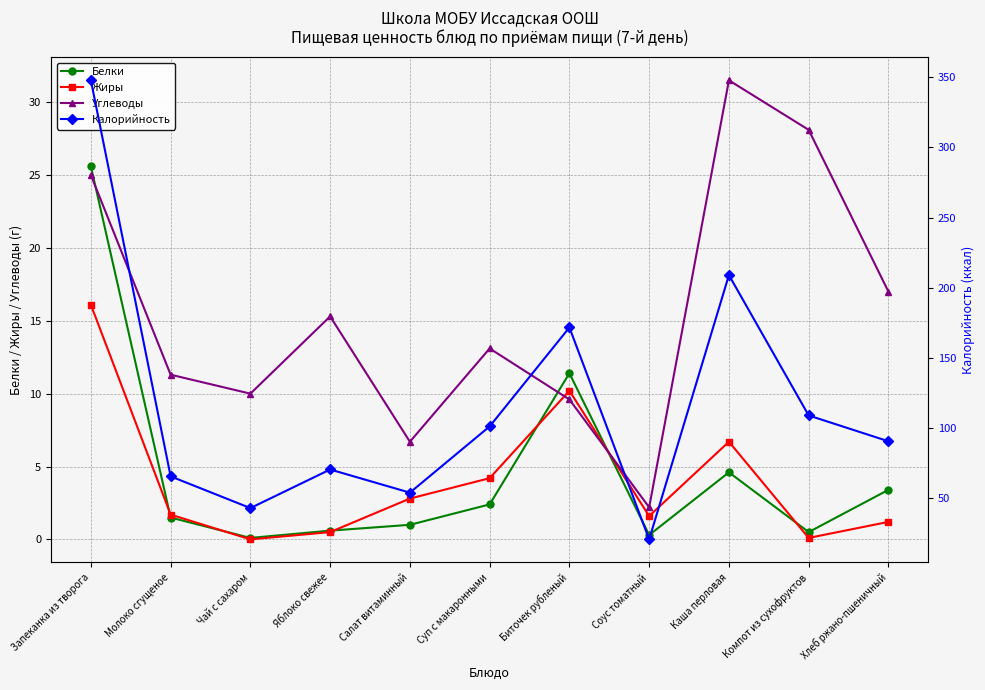

How many lines are shown in the chart?

4